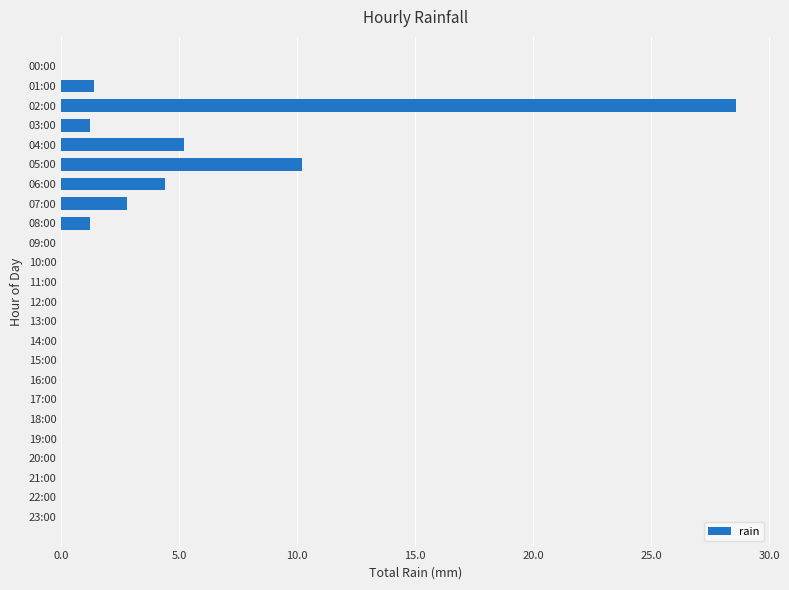

Are the bars horizontal?

Yes